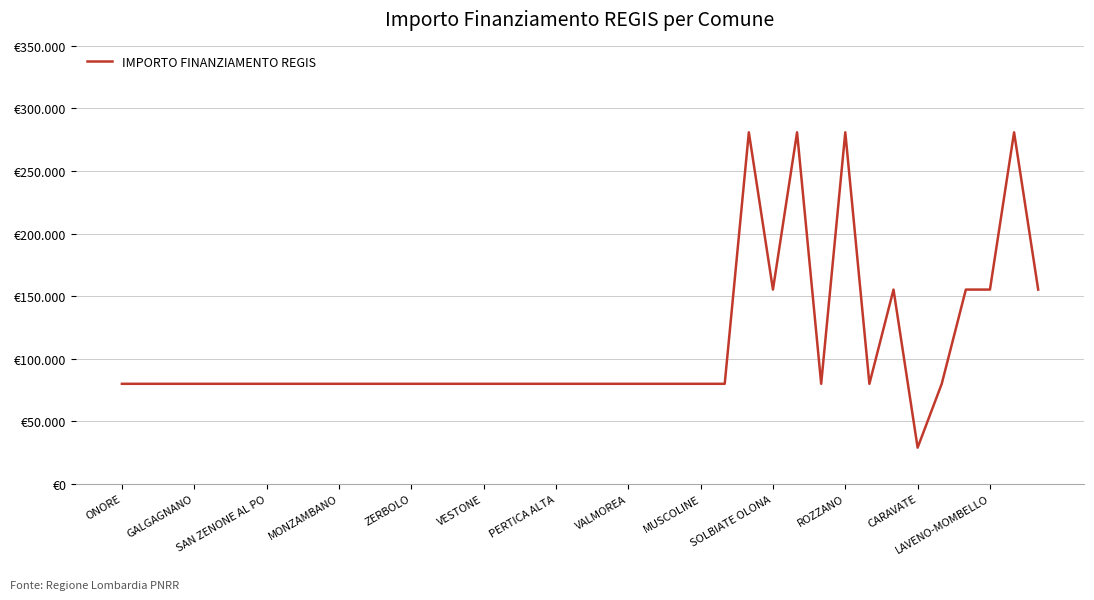

Does the chart have visible grid lines?

Yes